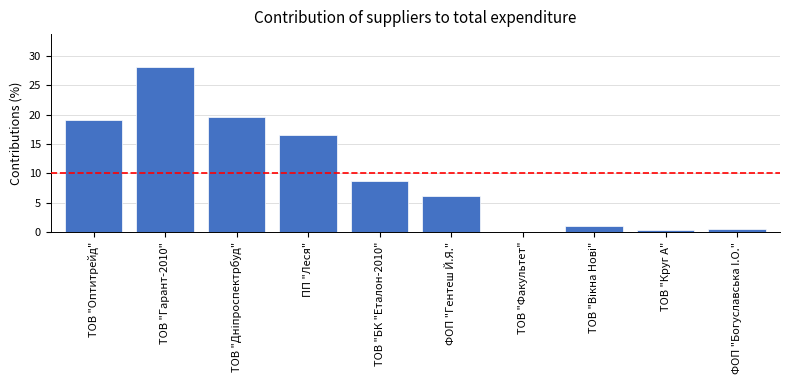

The chart shows a value of 16.5 at ПП "Леся". True or false?

True